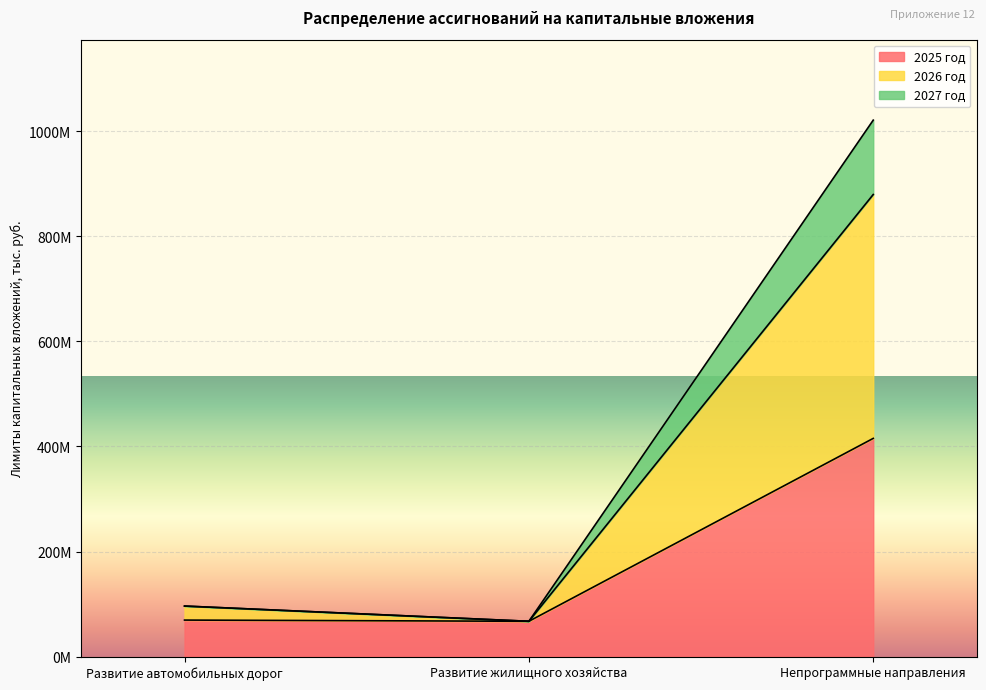

How many lines are shown in the chart?

3